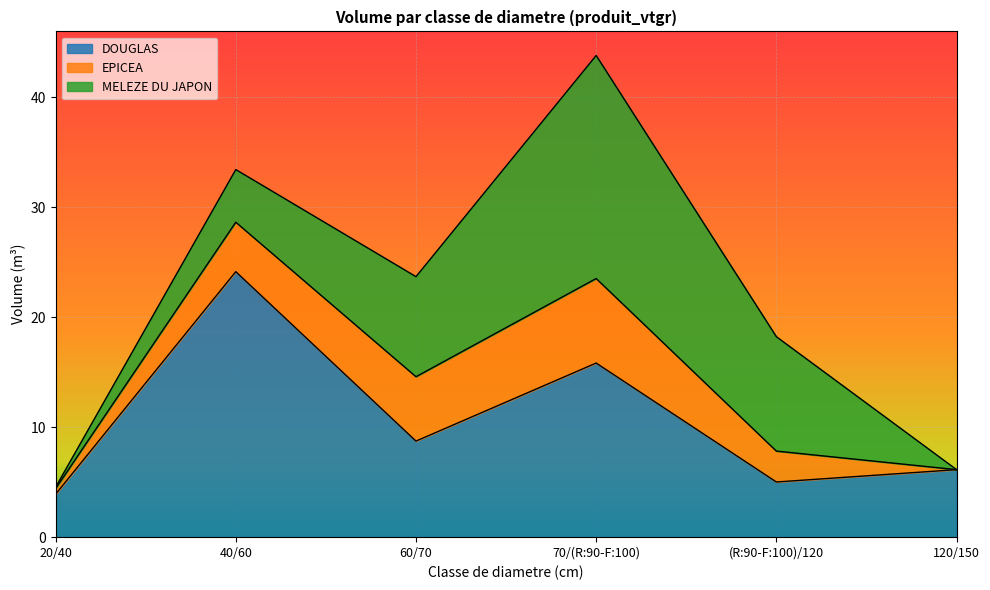

Which series has the largest range (max minus min)?

MELEZE DU JAPON